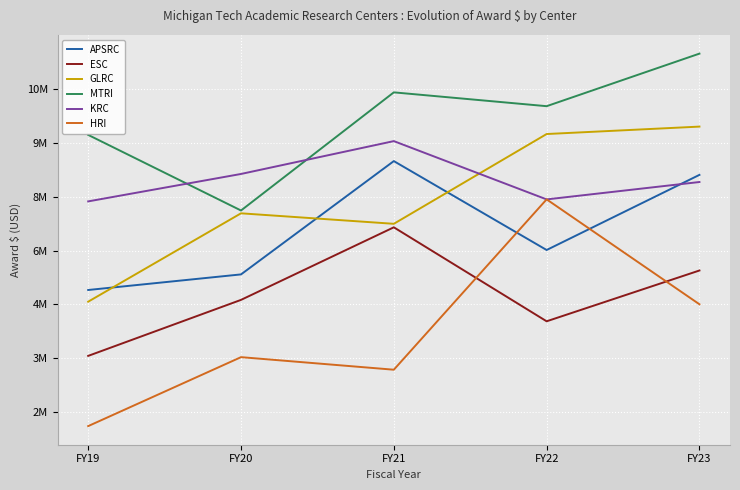

Reading left to right, extract all data points from this chart.

APSRC: 4902883	5336354	8487287	6014923	8104146
ESC: 3070691	4627728	6645909	4032499	5444862
GLRC: 4578022	7035195	6743256	9240033	9446570
MTRI: 9215567	7113675	10398775	10014310	11475902
KRC: 7366845	8129438	9042938	7422185	7905533
HRI: 1118024	3035227	2686062	7423337	4505666